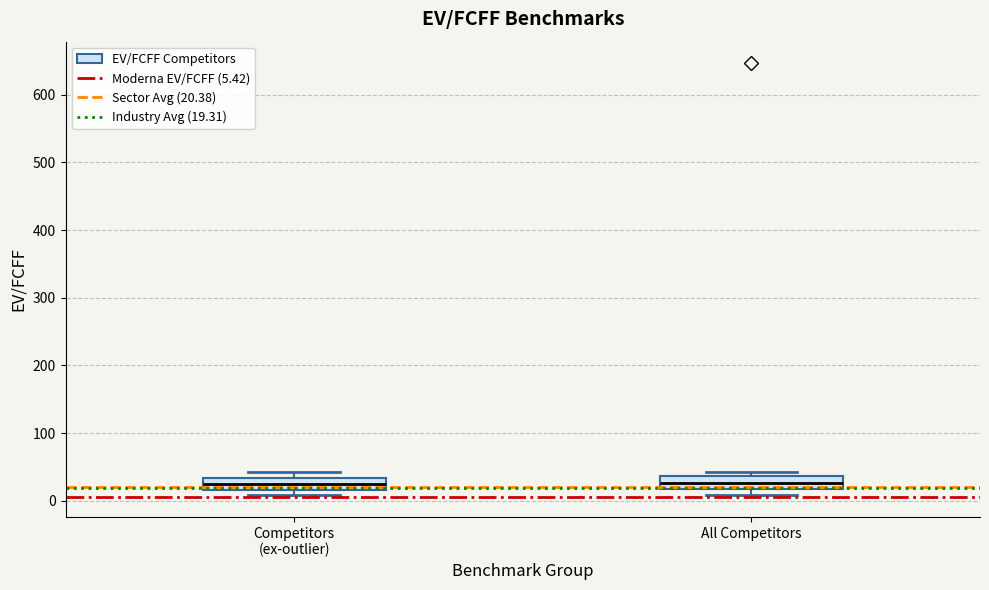

Reading left to right, read every box against the y-axis: the position of its median line, the range the box covers, and the ends of its whiskers. The values are not printed on the chart, so give them approximately, as read against the axis.

Competitors (ex-outlier): median 20 (inside the box), box 20 to 30, whiskers 10 to 40
All Competitors: median 30, box 20 to 40, whiskers 10 to 40 (just above the box's upper edge)